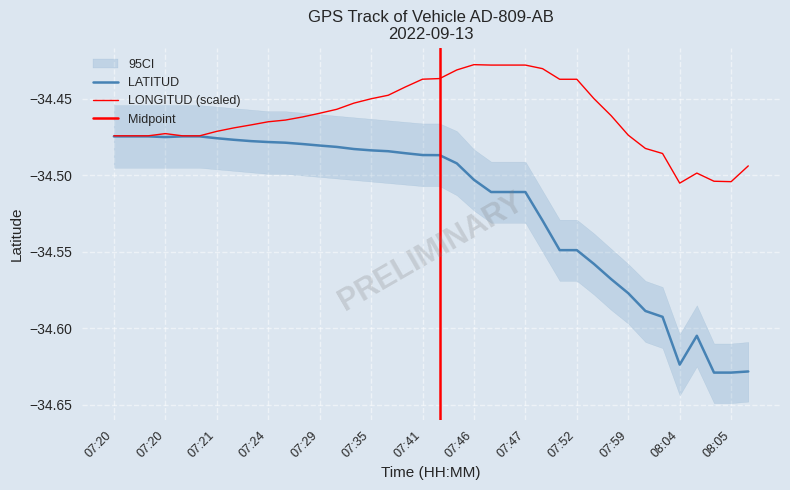

How many distinct data groups are displayed?

2